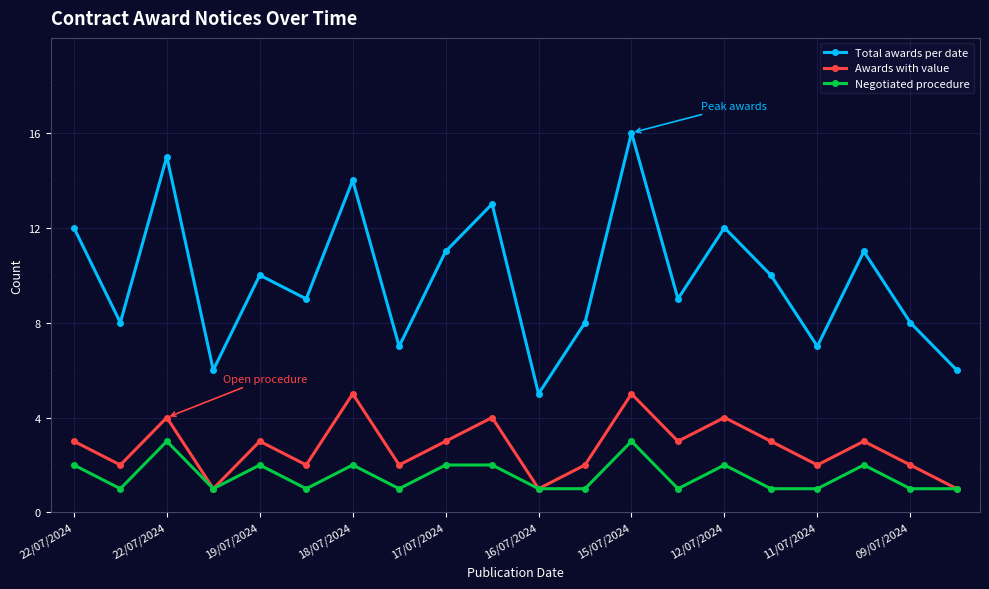

In Total awards per date, how many points are lower than both neighbors (excluding endpoints)?

7